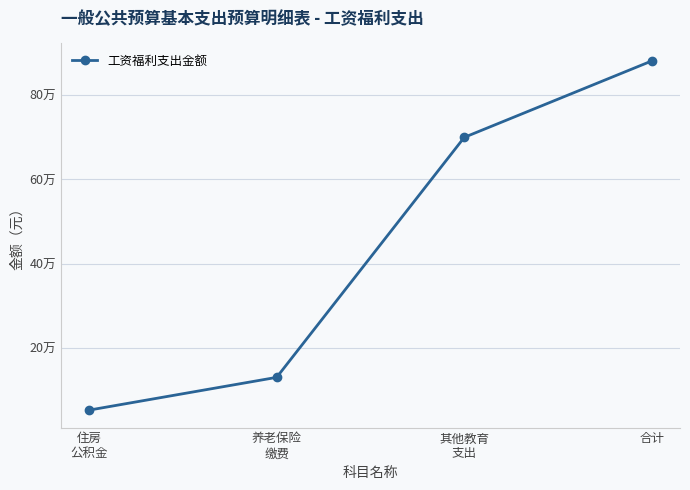

What is the value of the 3rd point from the left?

699979.0